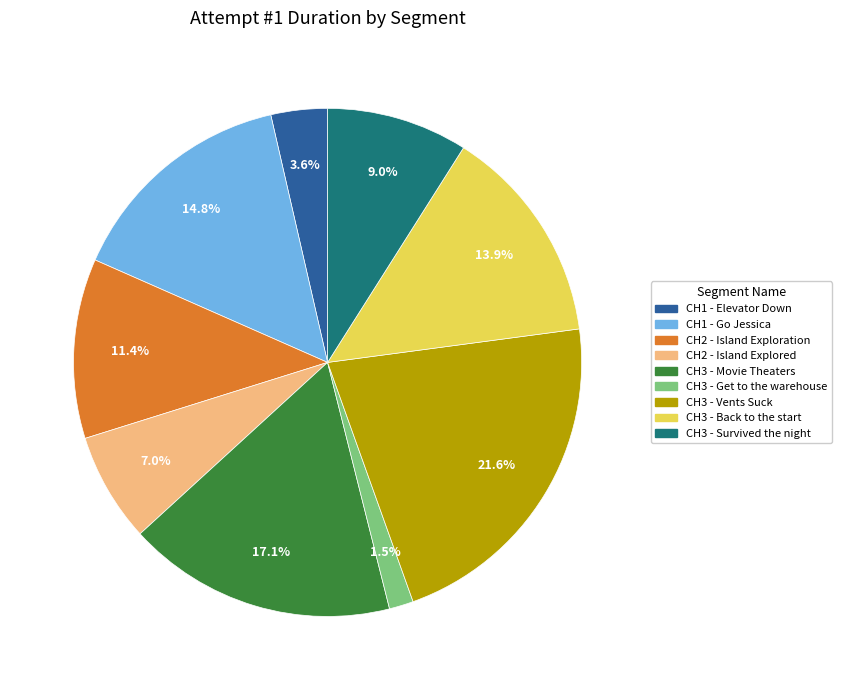

The CH3 - Back to the start slice represents 14% of the pie. True or false?

True